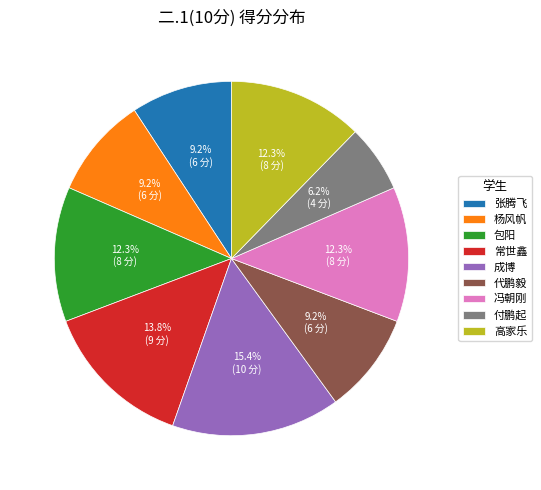

Does 包阳 account for over 50% of the chart?

No